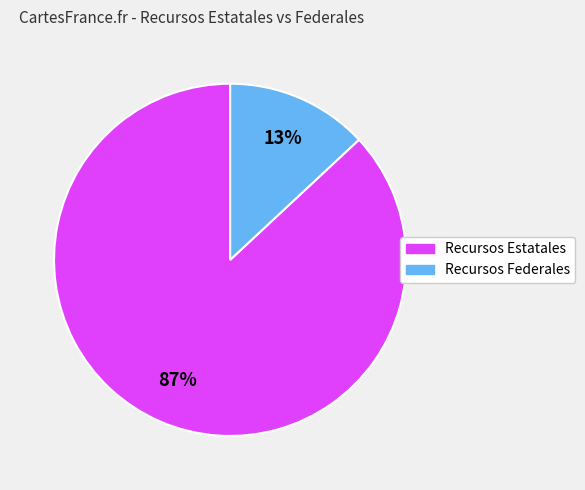

Is there any slice that represents more than half of the pie?

Yes